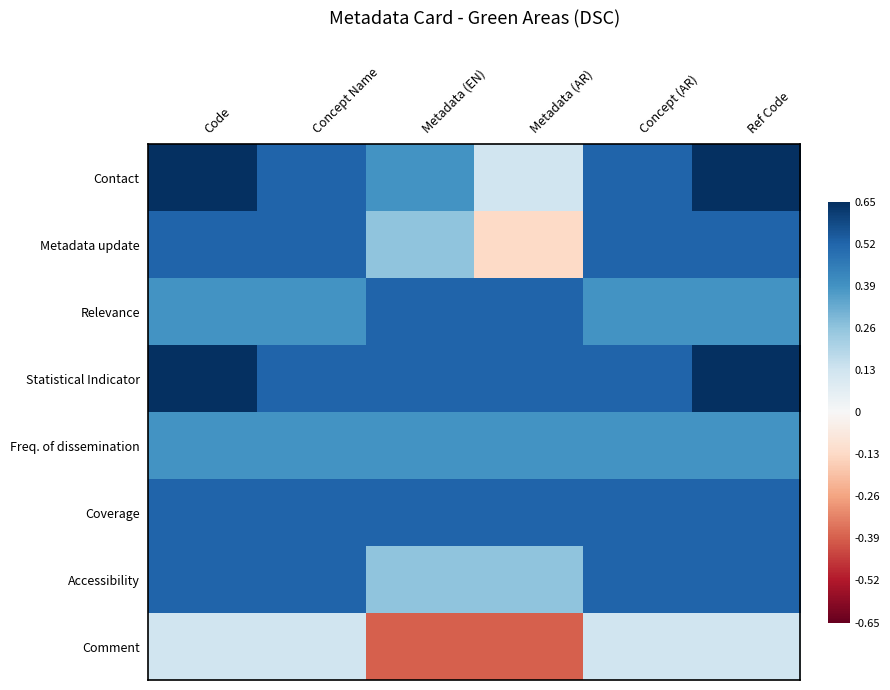

What is the sum of the Comment values at Ref Code and Code?

0.3